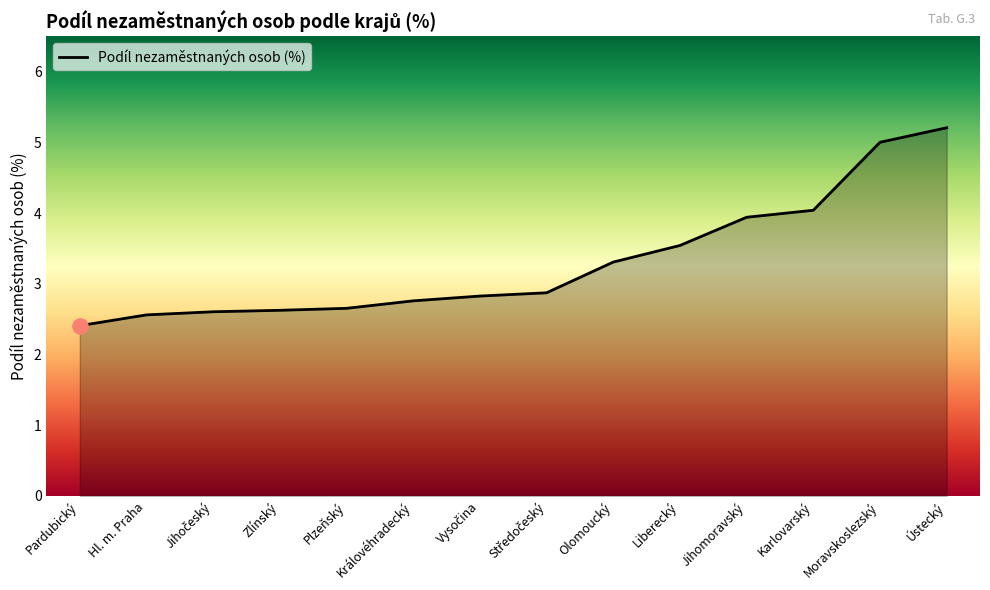

What is the change in value from Hl. m. Praha to Jihomoravský?

+1.4